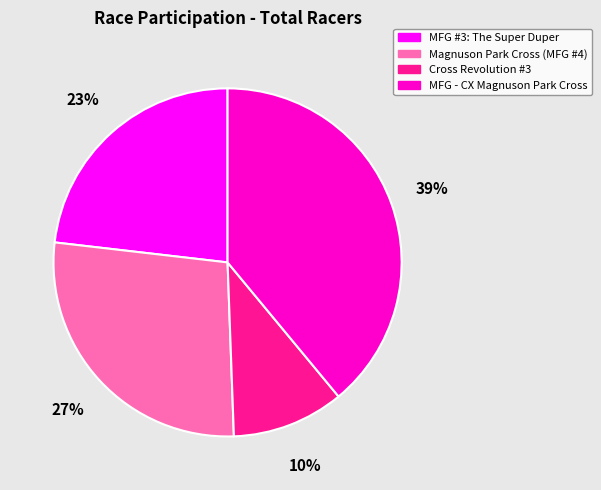

To the nearest percent, what percentage of the pie is MFG - CX Magnuson Park Cross?

39%